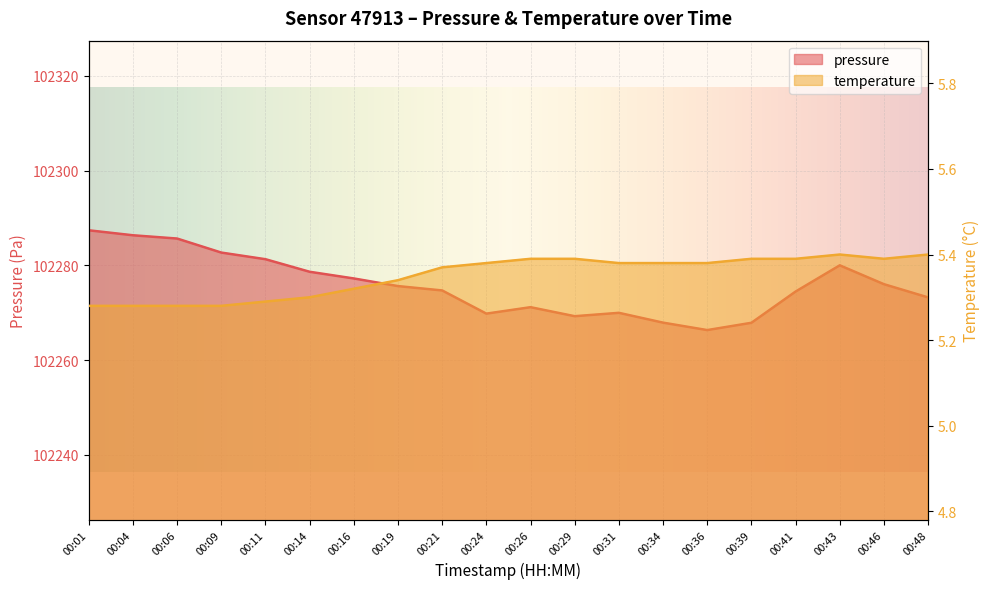

Reading right to left, transcribe all the data shown in this chart.

pressure: 00:48=102273.2	00:46=102276.0	00:43=102280.0	00:41=102274.5	00:39=102267.9	00:36=102266.3	00:34=102267.9	00:31=102270.0	00:29=102269.3	00:26=102271.2	00:24=102269.8	00:21=102274.7	00:19=102275.6	00:16=102277.2	00:14=102278.6	00:11=102281.3	00:09=102282.7	00:06=102285.6	00:04=102286.3	00:01=102287.4
temperature: 00:48=5.4	00:46=5.4	00:43=5.4	00:41=5.4	00:39=5.4	00:36=5.4	00:34=5.4	00:31=5.4	00:29=5.4	00:26=5.4	00:24=5.4	00:21=5.4	00:19=5.3	00:16=5.3	00:14=5.3	00:11=5.3	00:09=5.3	00:06=5.3	00:04=5.3	00:01=5.3